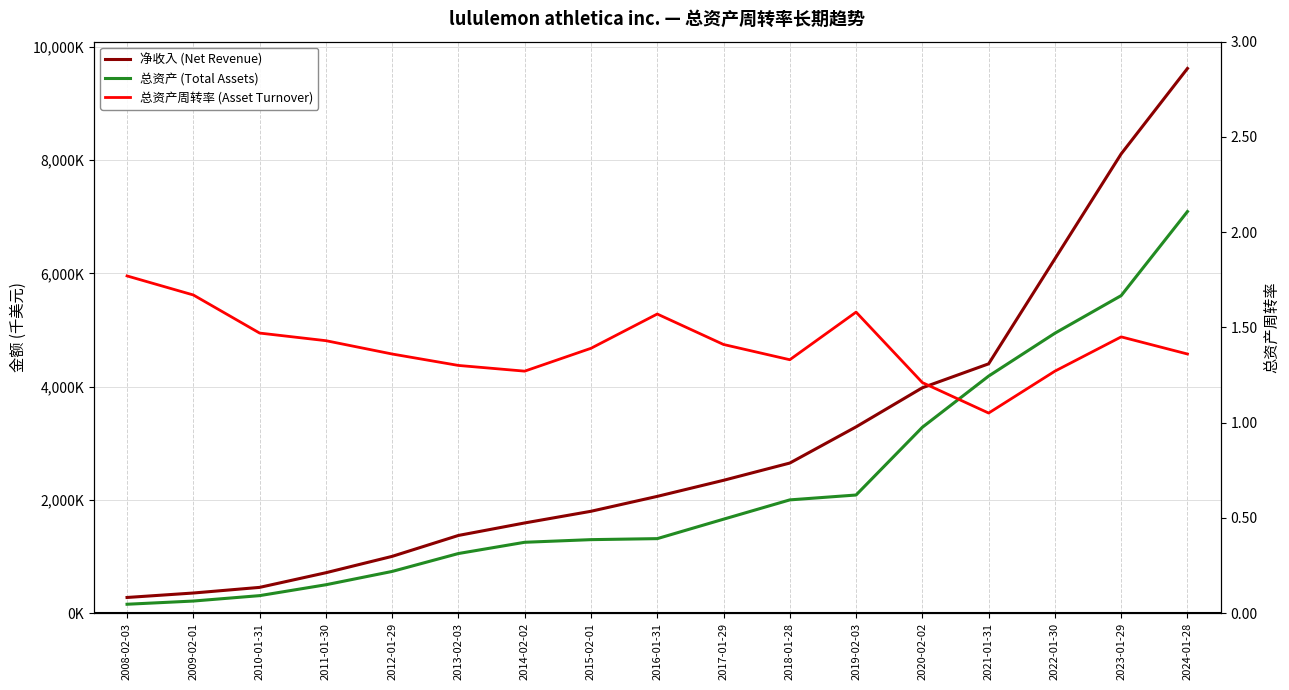

True or false: 总资产 (Total Assets) has a value of 609551.6 at 2015-02-01.

False